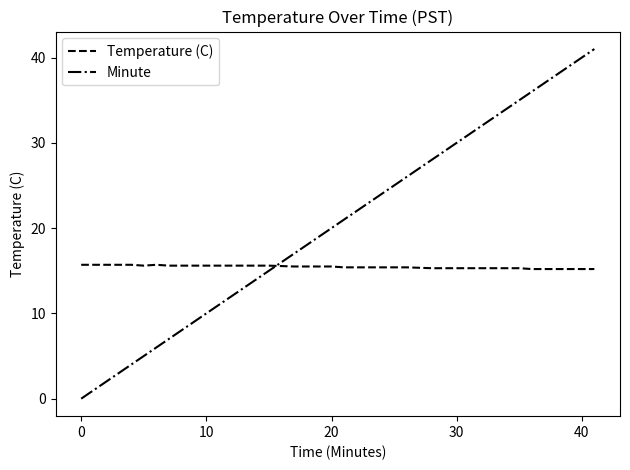

After their last crossing, which series has the higher values: Temperature (C) or Minute?

Minute